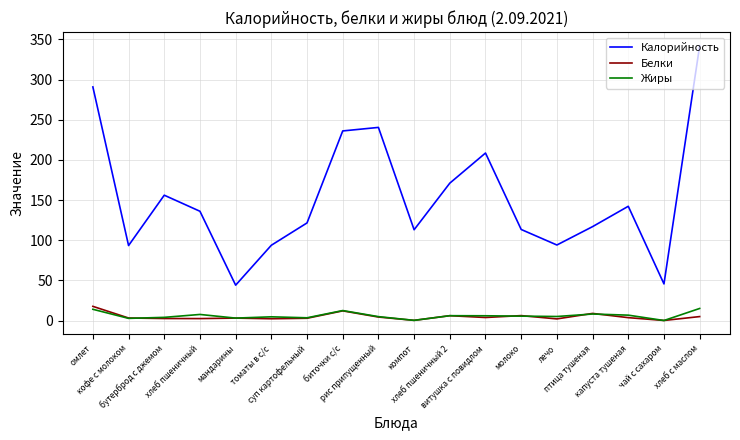

Which series has the largest range (max minus min)?

Калорийность